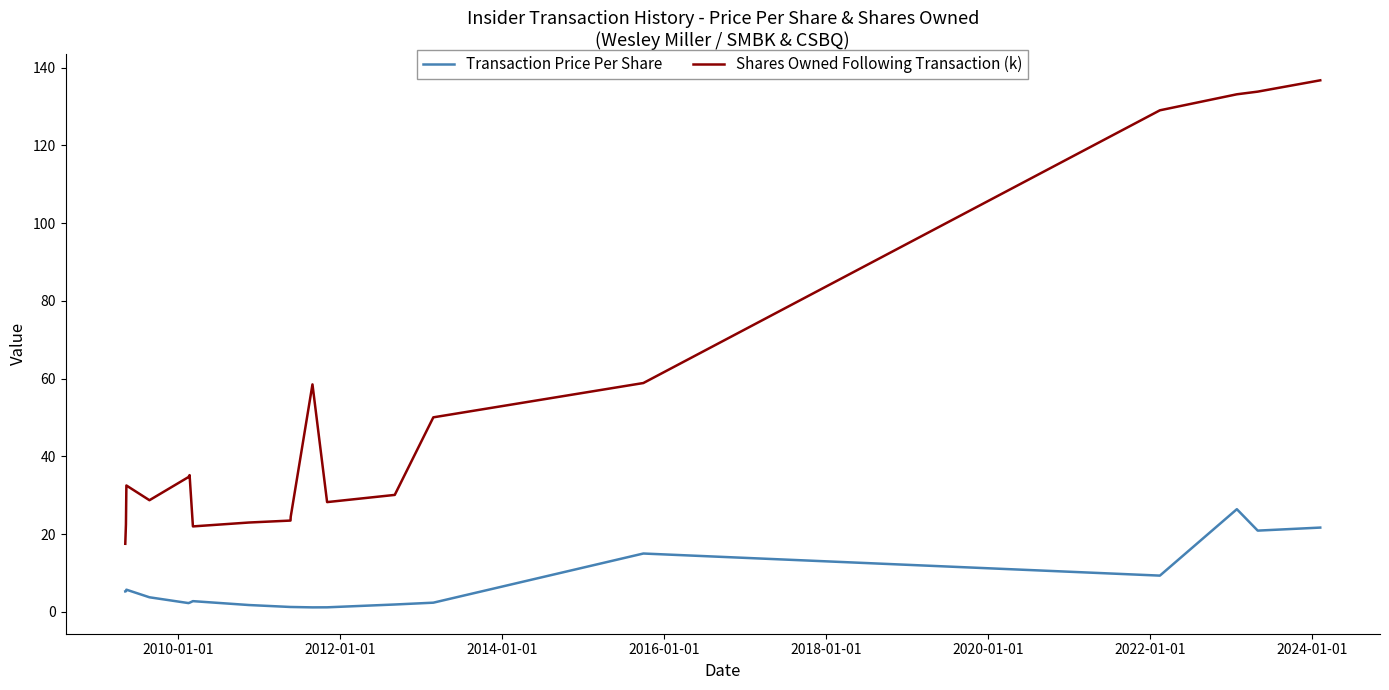

True or false: Shares Owned Following Transaction (k) and Transaction Price Per Share intersect in this chart.

False